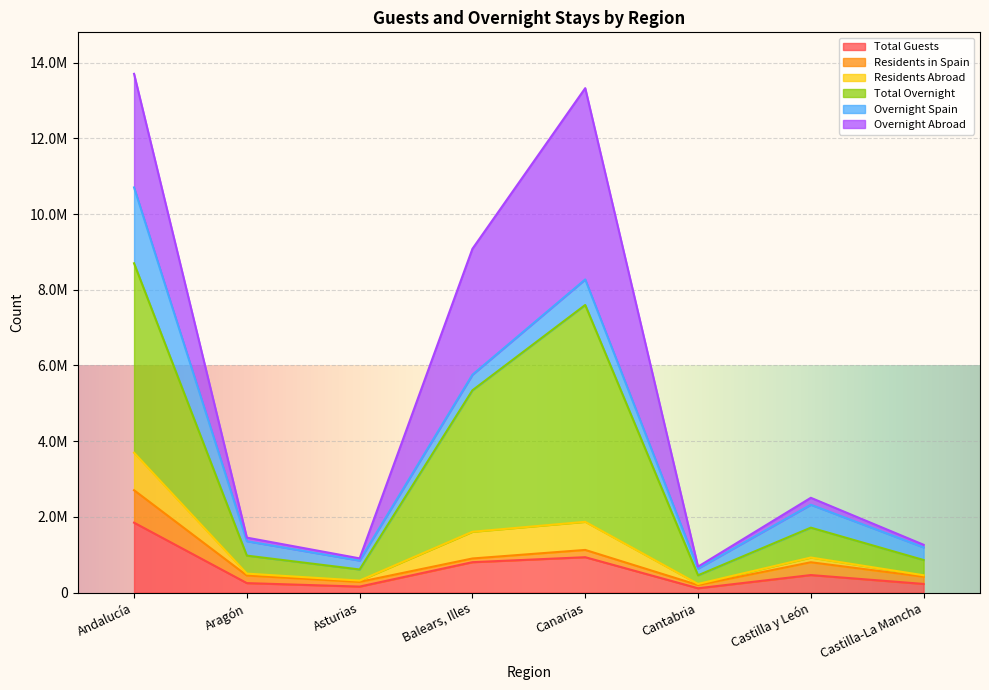

Where is the first local maximum for Overnight Spain?

Canarias